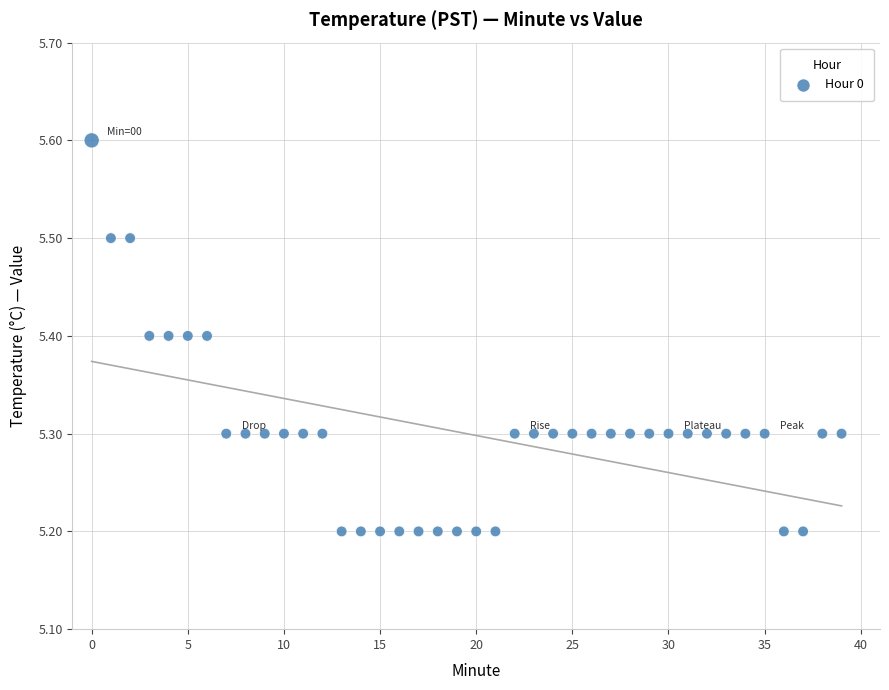

What is the range of Y values (max minus min)?

0.4